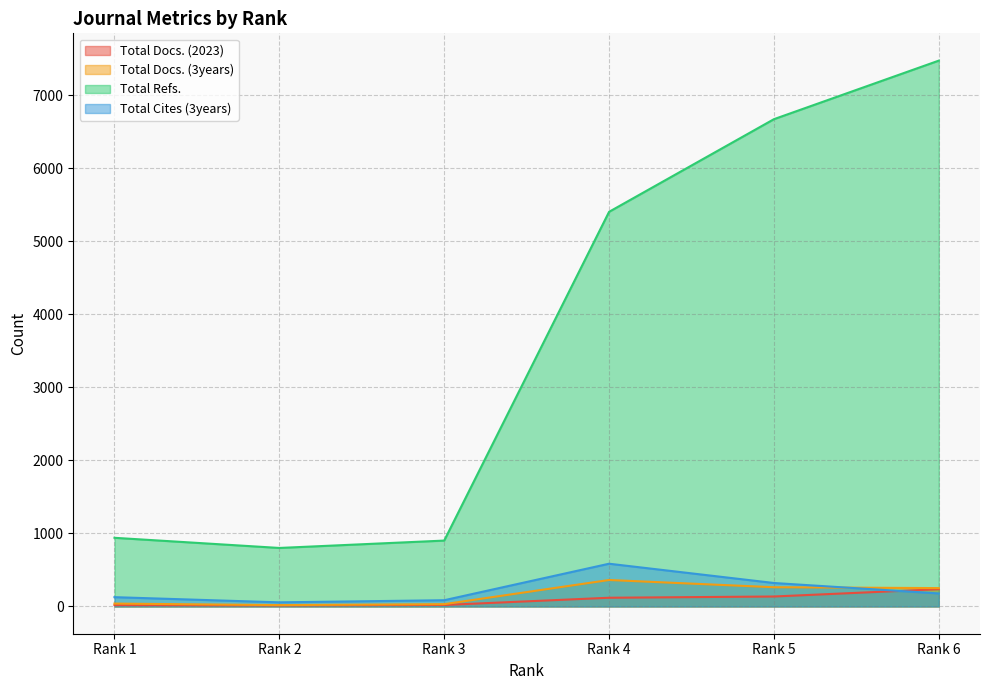

What are all the series names shown in the legend?

Total Docs. (2023), Total Docs. (3years), Total Refs., Total Cites (3years)